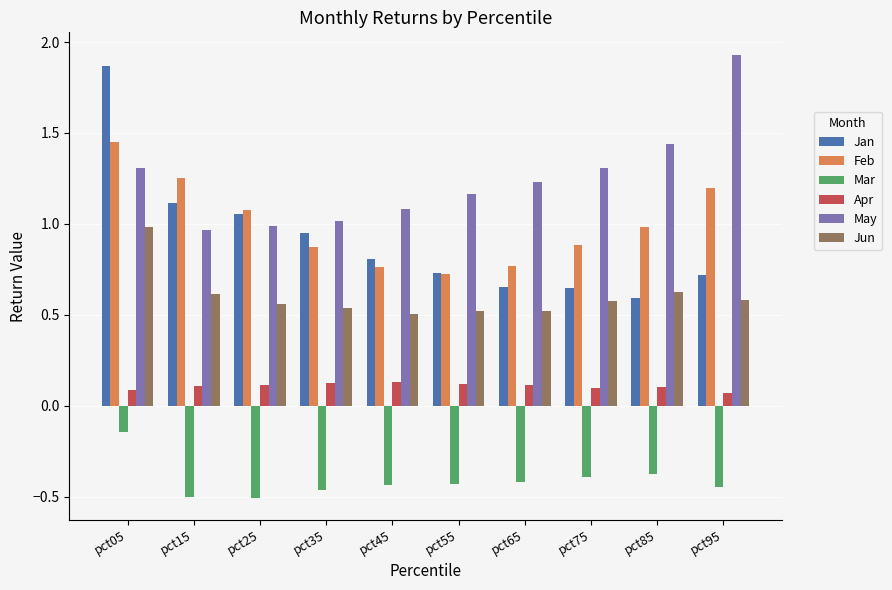

Rank the series at pct85 from lowest to highest value.

Mar, Apr, Jan, Jun, Feb, May